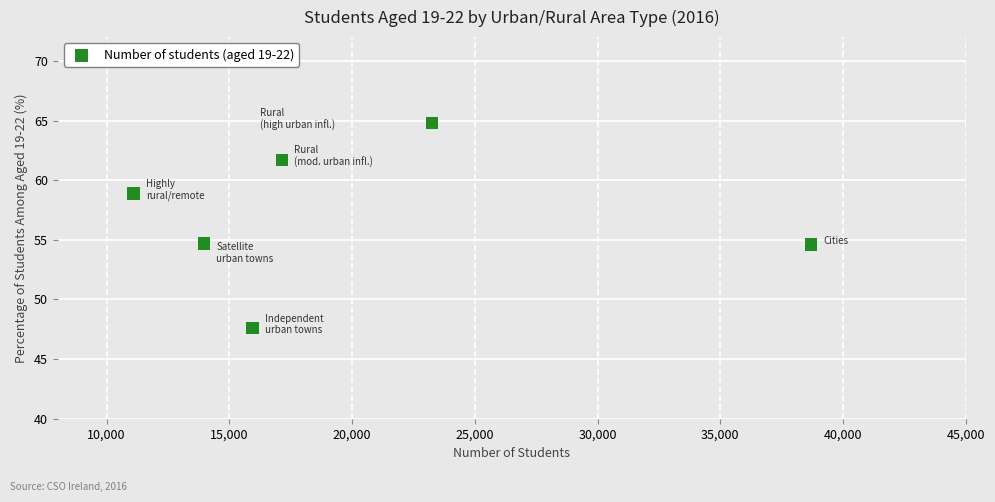

What is the range of X values (max minus min)?

27606.0